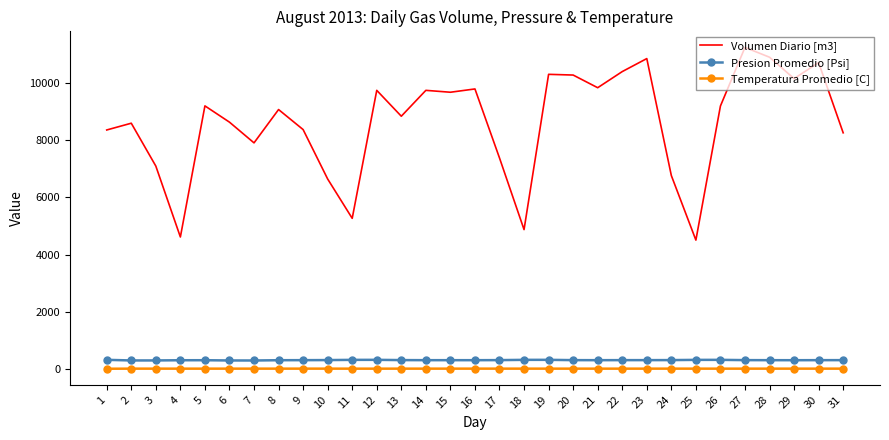

How many values in the Temperatura Promedio [C] series are below 20?

1